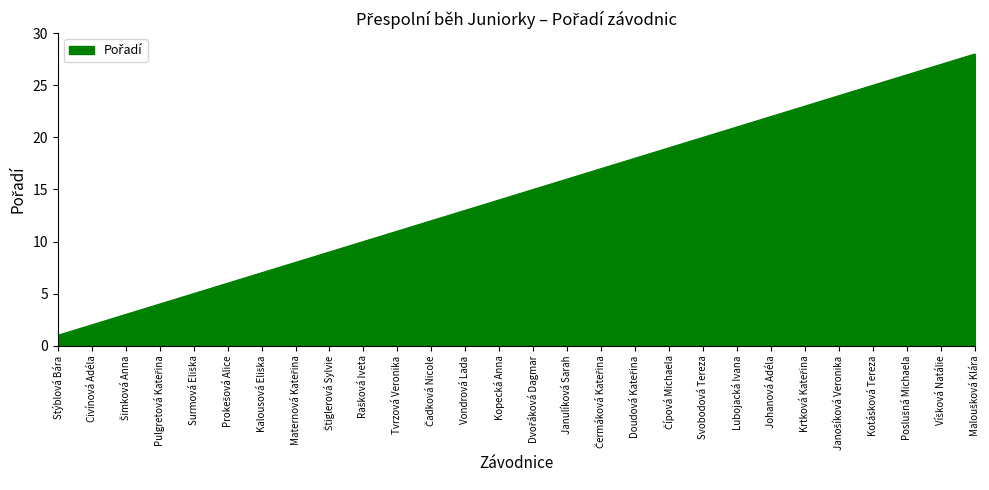

Count the number of categories in the chart.

28